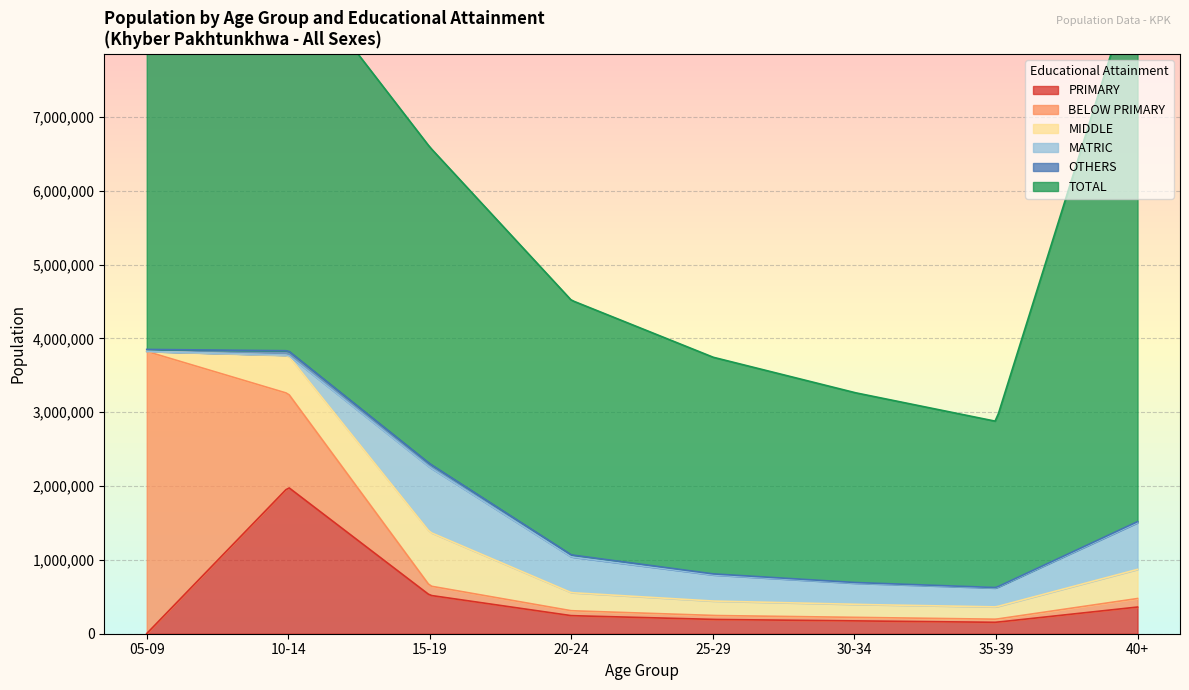

Reading left to right, extract all data points from this chart.

TOTAL: 6067867	5244516	4288474	3449247	2935537	2572959	2251918	7482822
PRIMARY: 2144	1984315	520607	244727	193558	173396	154741	361440
BELOW PRIMARY: 3822219	1268494	126273	66529	53268	48839	42083	115362
MIDDLE: 0	516217	729103	245033	195840	175342	166649	394594
OTHERS: 26997	60470	49395	27851	14303	9274	6554	14428
MATRIC: 0	4399	877566	483731	353853	287251	255616	632740